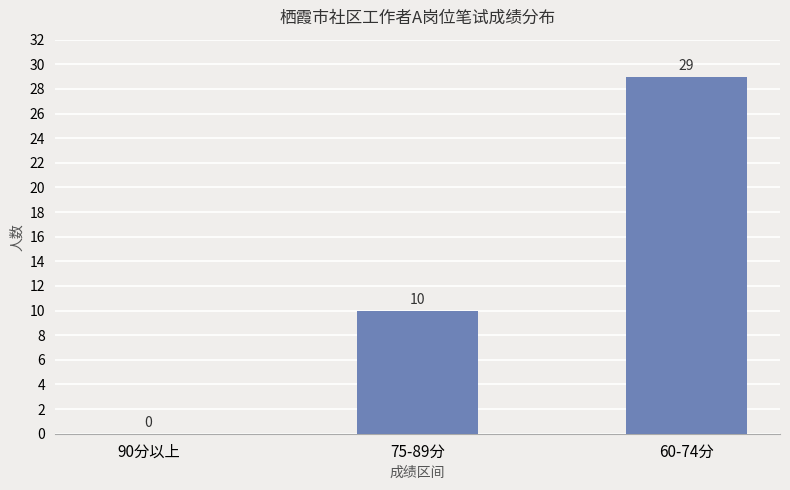

What is the sum of the values at 90分以上 and 60-74分?

29